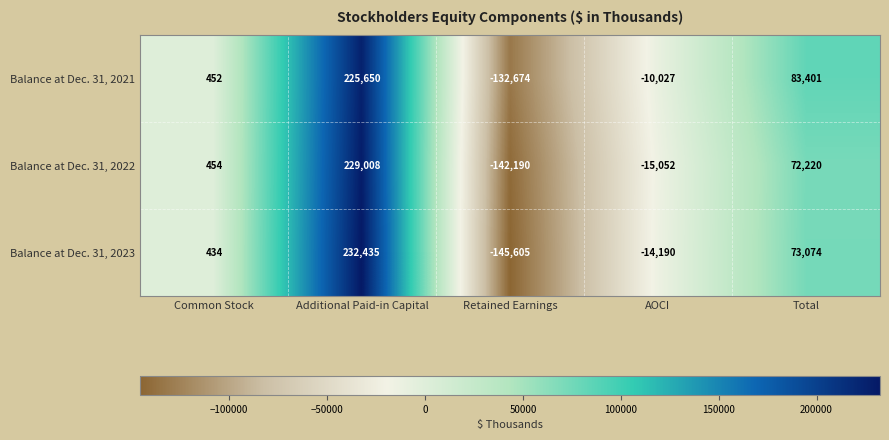

At which category is the sum across all series the highest?

Additional Paid-in Capital